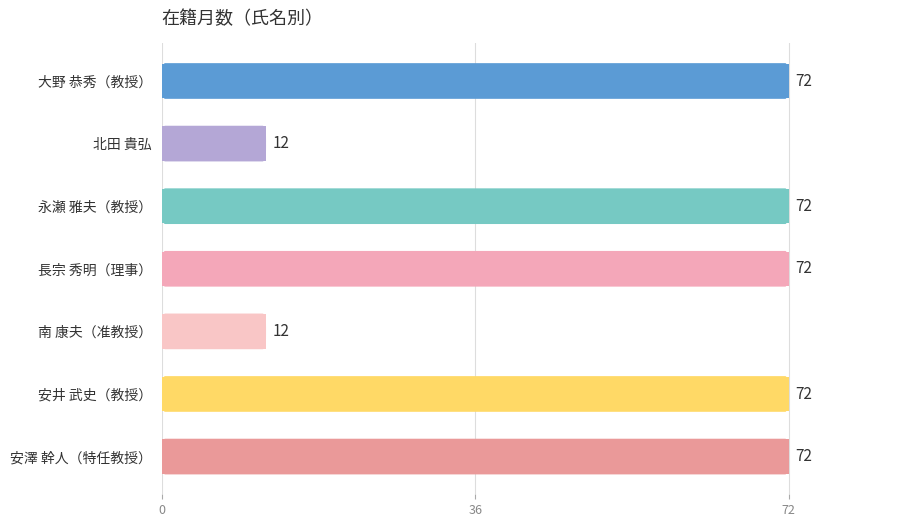

Approximately how many times larger is the value at 安井 武史（教授） compared to 大野 恭秀（教授）?

1.0